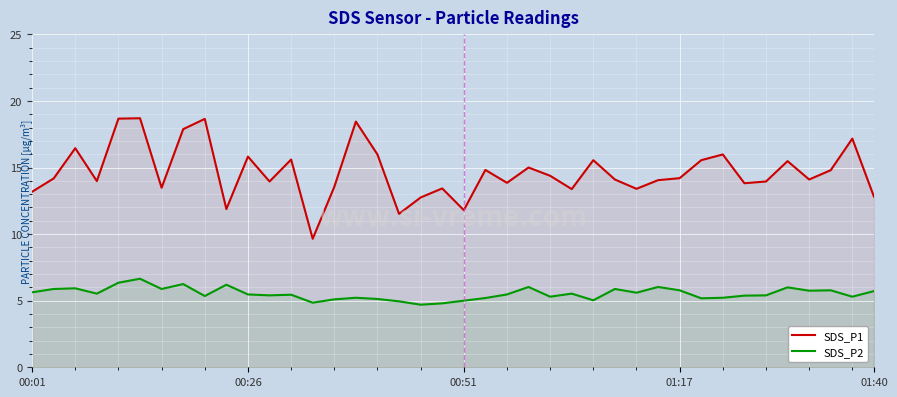

Is it true that SDS_P2 equals 5.1 at 16?

True